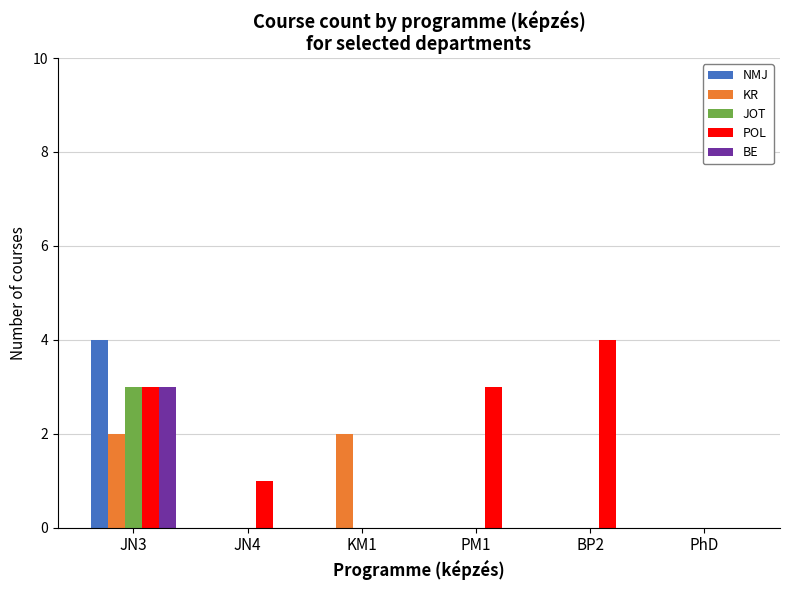

True or false: BE has a value of -2 at KM1.

False